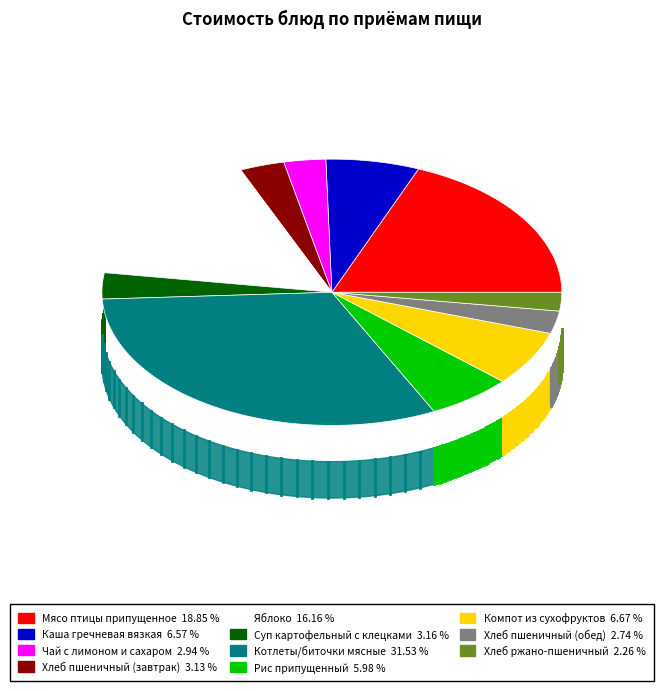

What percentage is the Мясо птицы припущенное slice, to the nearest percent?

19%